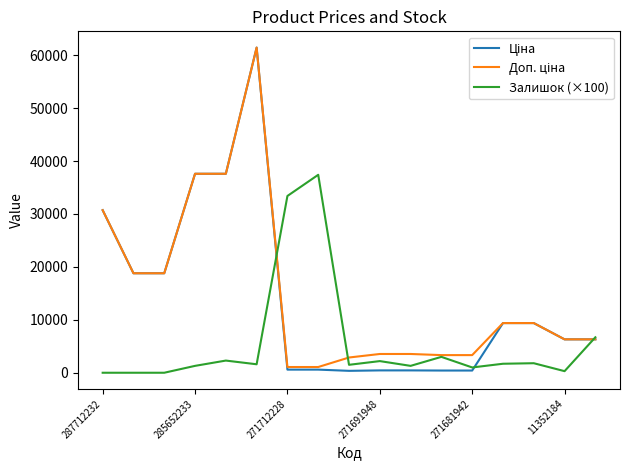

What is the maximum value for Залишок (×100)?

37400.0